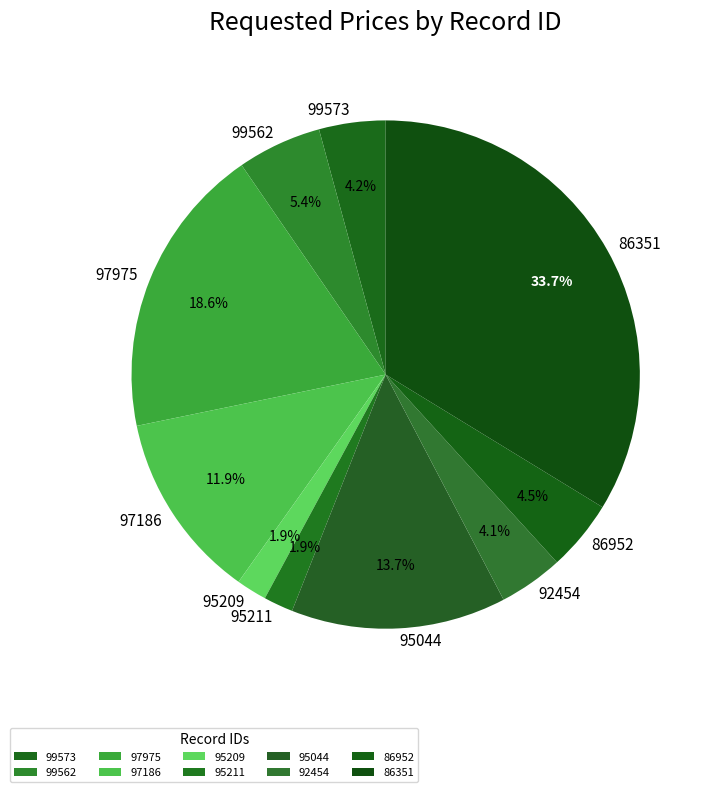

How much of the chart is everything except 95044?

86.3%